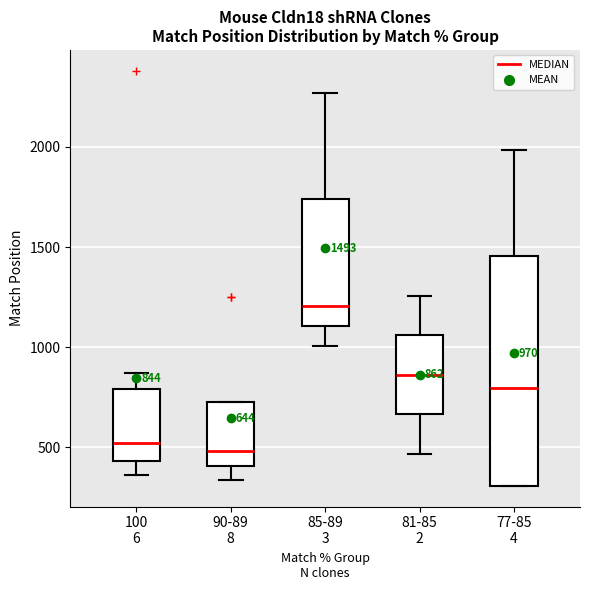

Comparing the boxes themselves (not the whiskers), which one is the tallest?

77-85 4